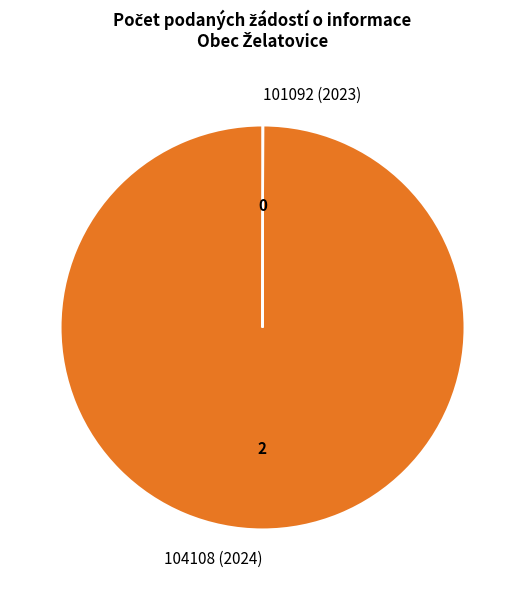

What is the largest slice in the pie chart?

104108 (2024)